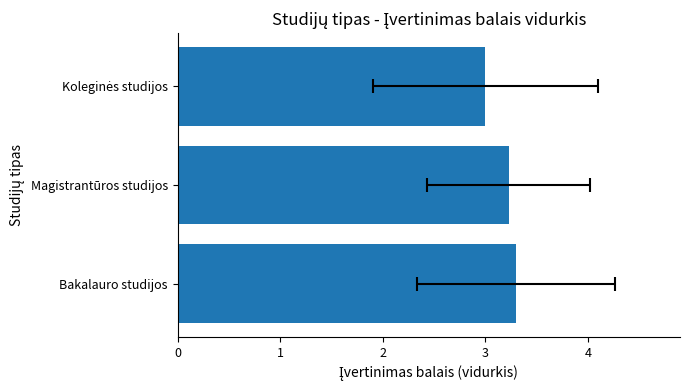

The value at 1 is 3.2. True or false?

True